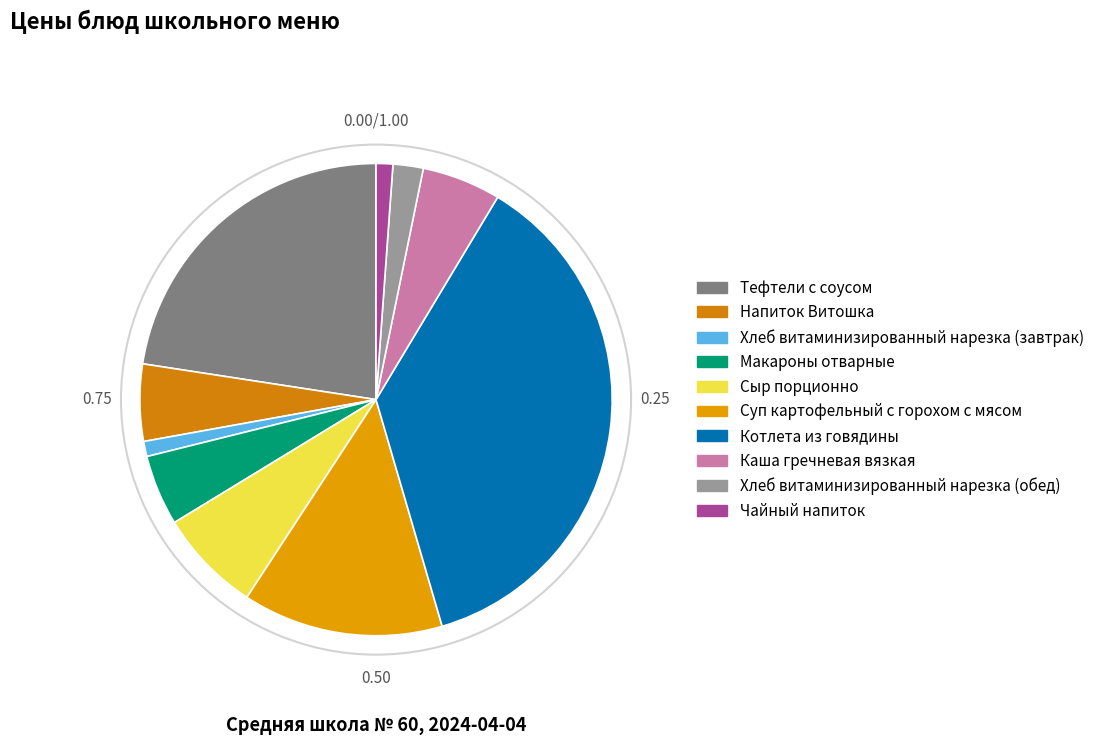

What is the change in value from Макароны отварные to Каша гречневая вязкая?

+1.3